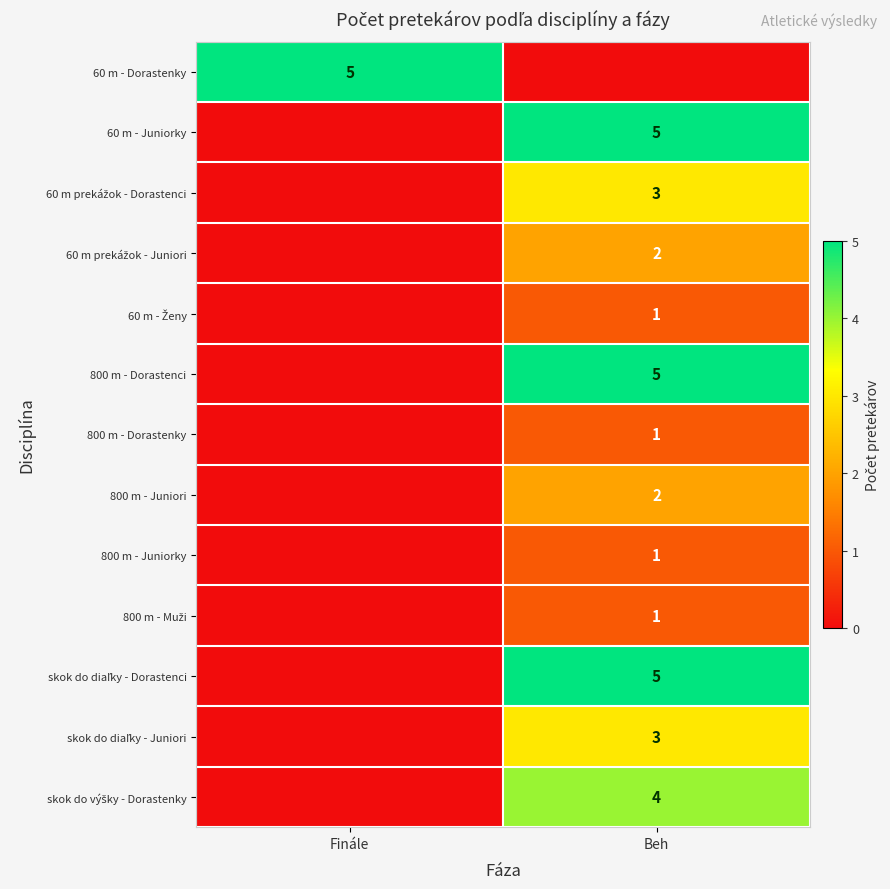

The value of 800 m - Dorastenky at Beh is 1. True or false?

True